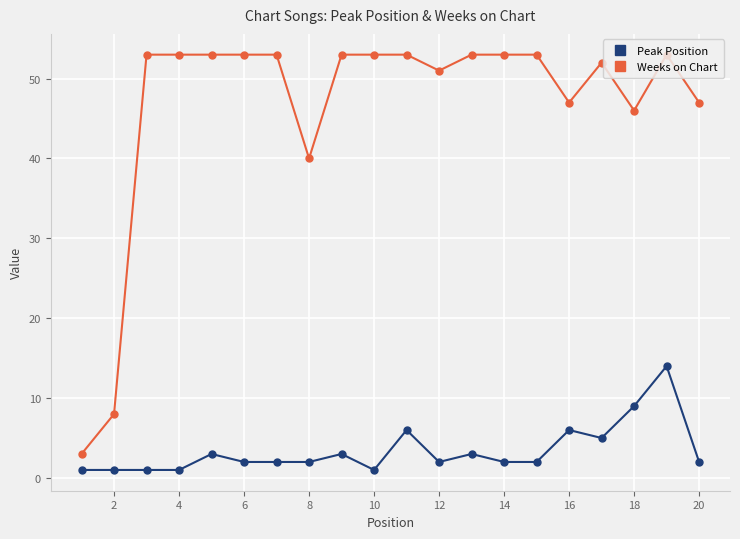

Reading left to right, what are all the values shown in this chart?

Peak Position: 1	1	1	1	3	2	2	2	3	1	6	2	3	2	2	6	5	9	14	2
Weeks on Chart: 3	8	53	53	53	53	53	40	53	53	53	51	53	53	53	47	52	46	53	47